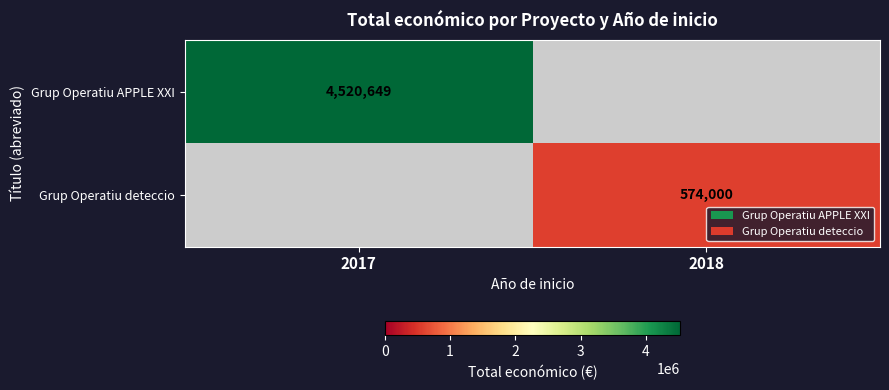

Is it true that Grup Operatiu deteccio equals 219104 at 2018?

False